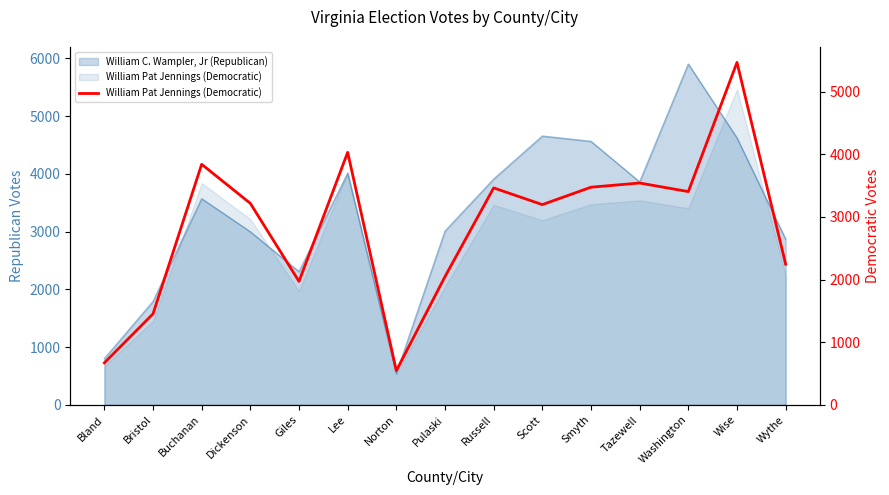

What is the label of the 13th point from the right?

Buchanan